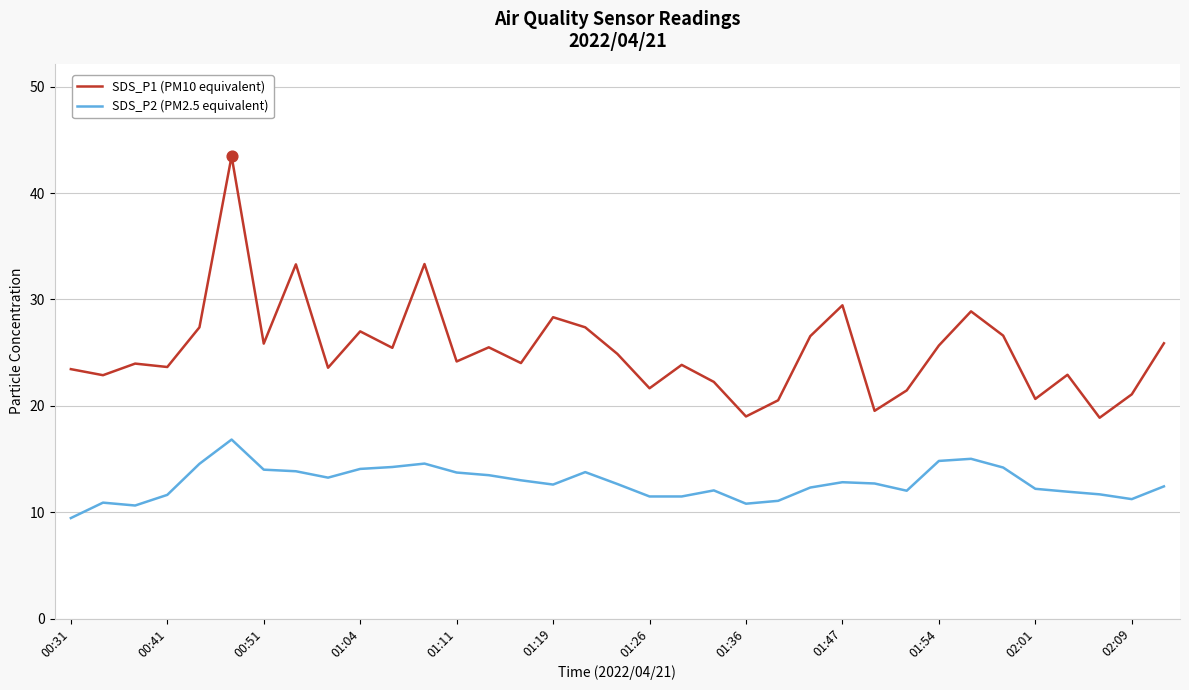

Which series has the largest total across all categories?

SDS_P1 (PM10 equivalent)